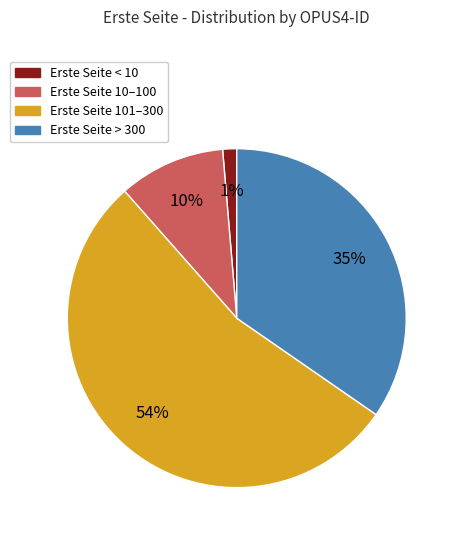

Is there any slice that represents more than half of the pie?

Yes